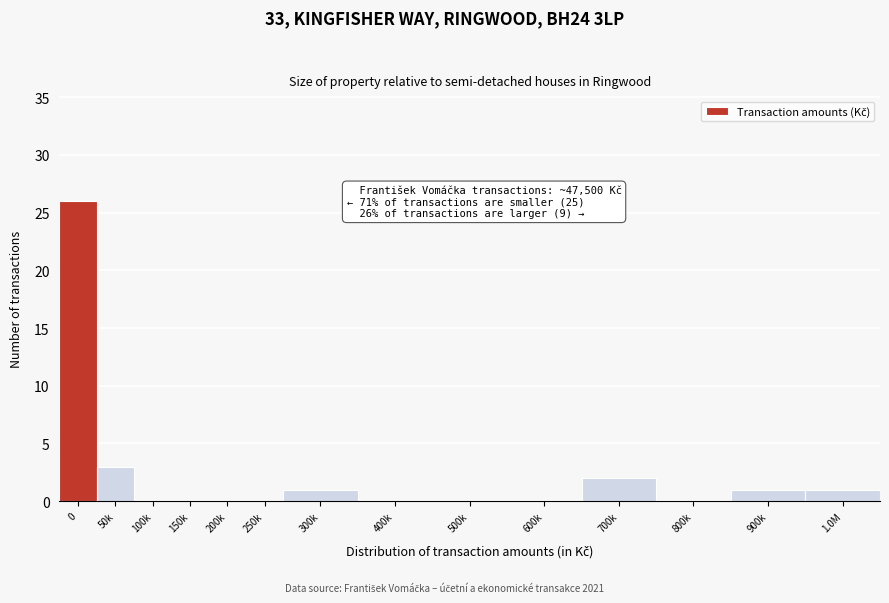

Reading left to right, list all the values displayed in this chart.

0=26	50k=3	100k=0	150k=0	200k=0	250k=0	300k=1	400k=0	500k=0	600k=0	700k=2	800k=0	900k=1	1.0M=1